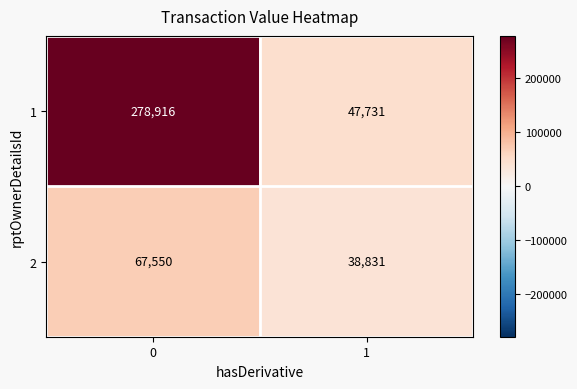

What is the maximum value for 1?

278916